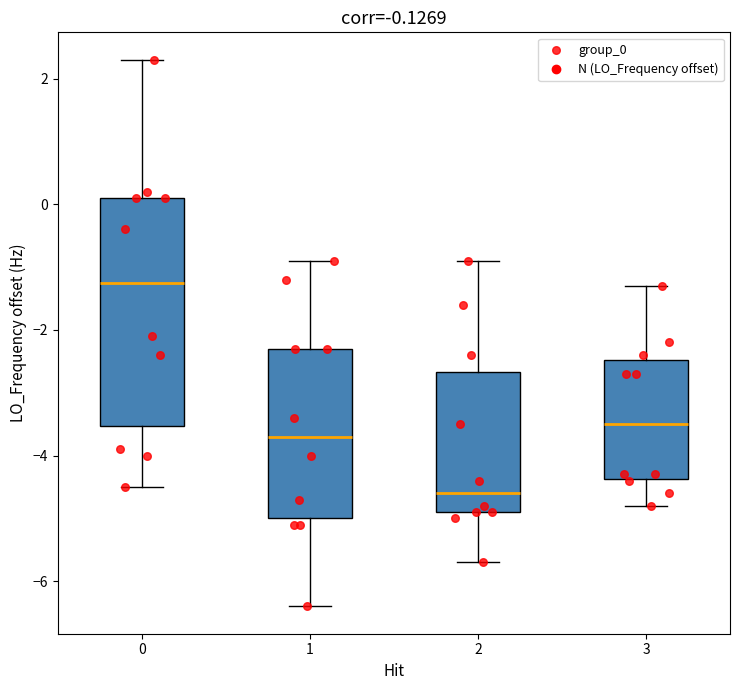

Which box's median line is the lowest?

2